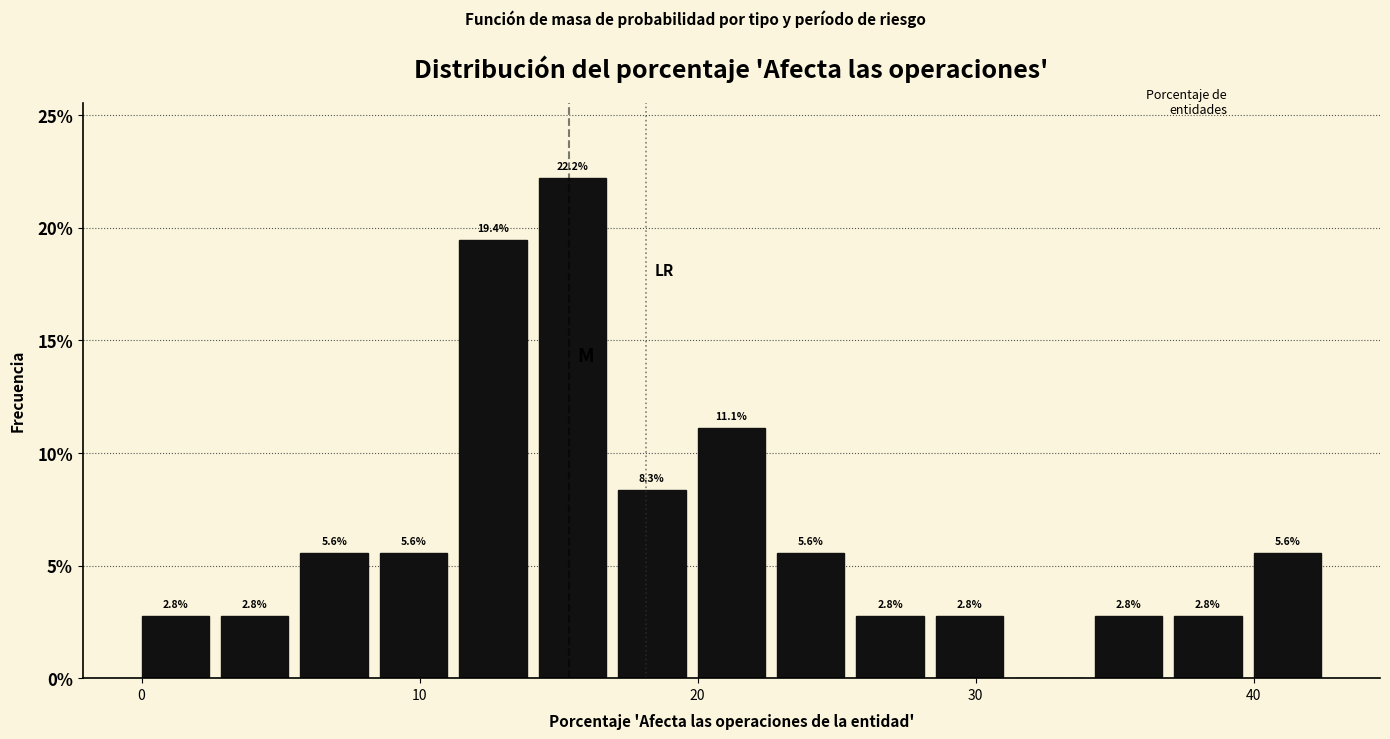

Read against the x-axis, roughly where is the centre of the tallest bar?

16